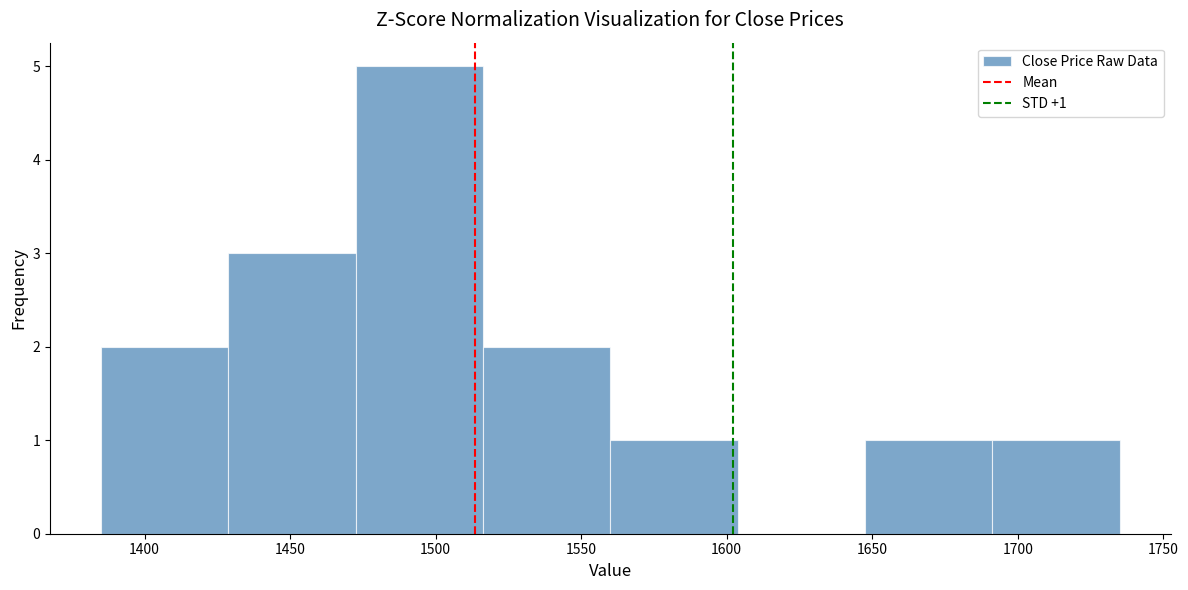

Which range on the x-axis has the tallest bar?

1475 to 1515